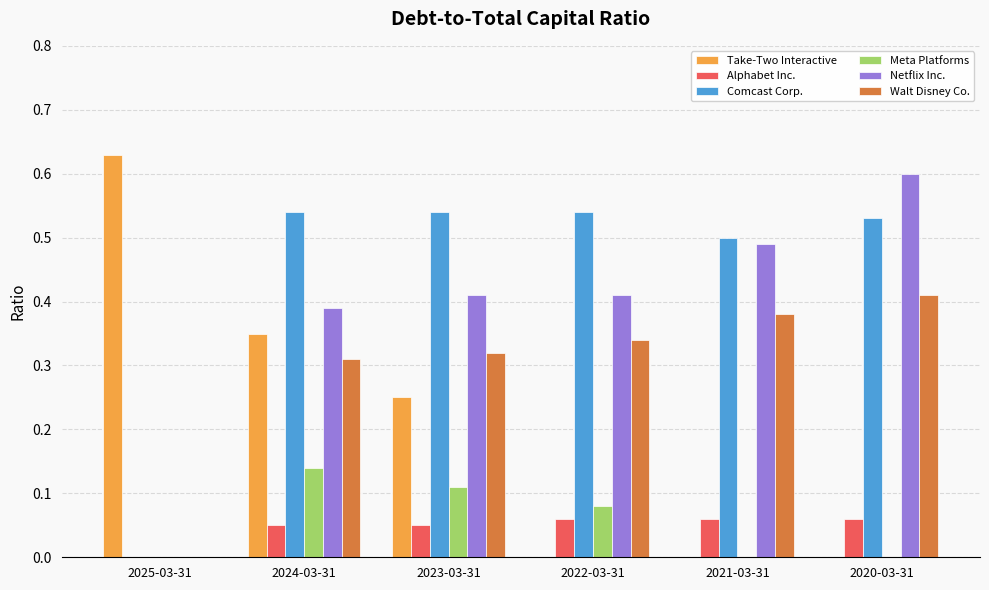

At which category is the sum across all series the highest?

2024-03-31